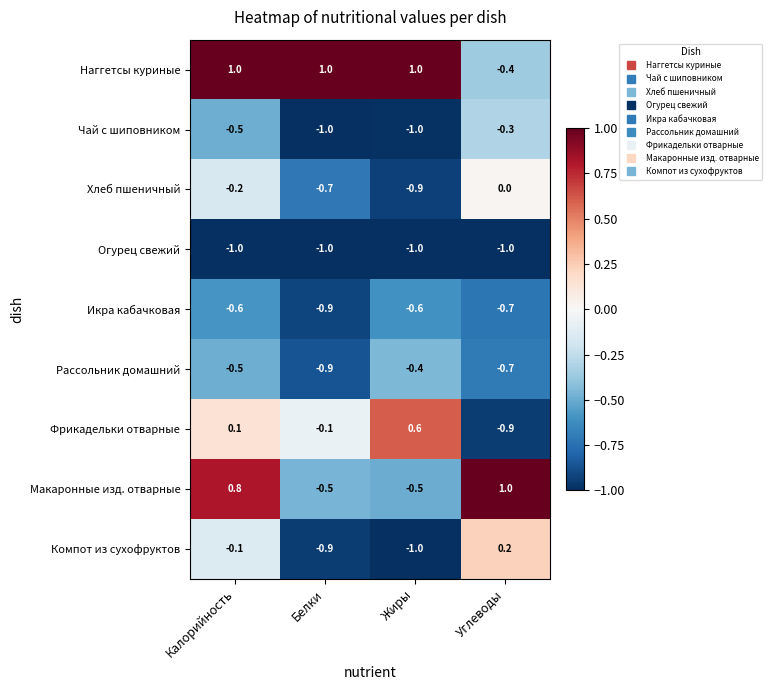

What is the spread (max minus min) of values at Калорийность?

2.0